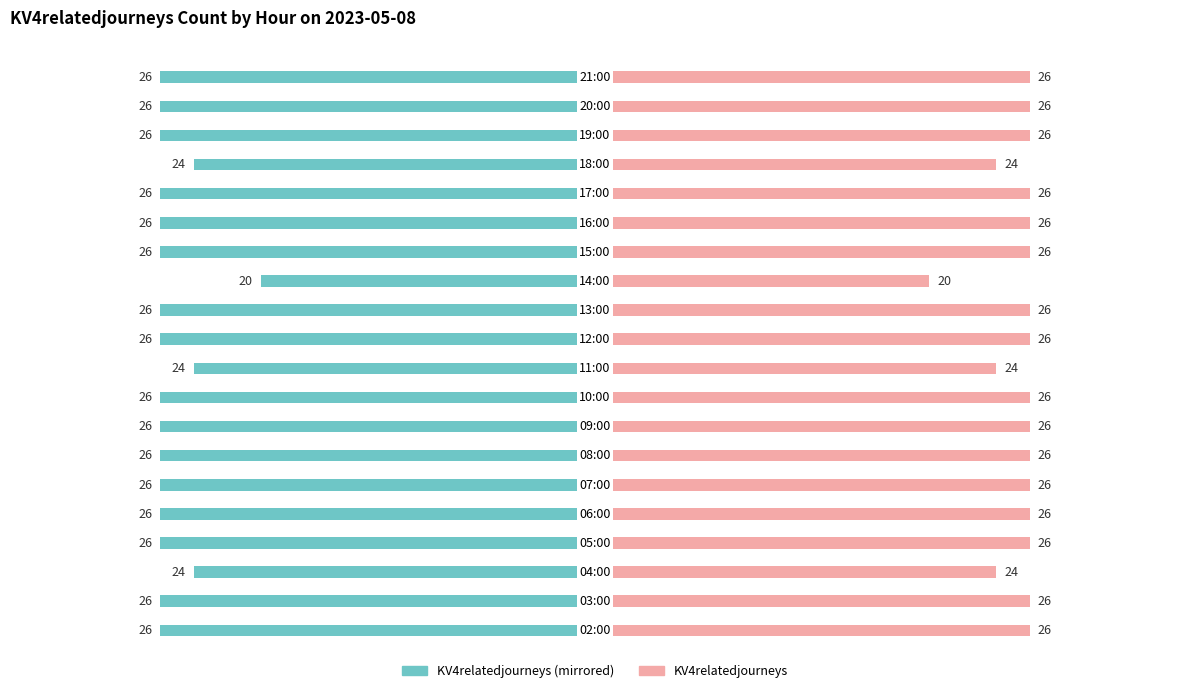

Are the bars horizontal?

Yes